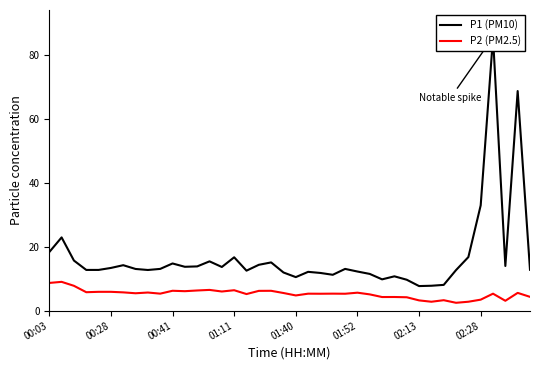

What is the average value of the P1 (PM10) series?

16.8